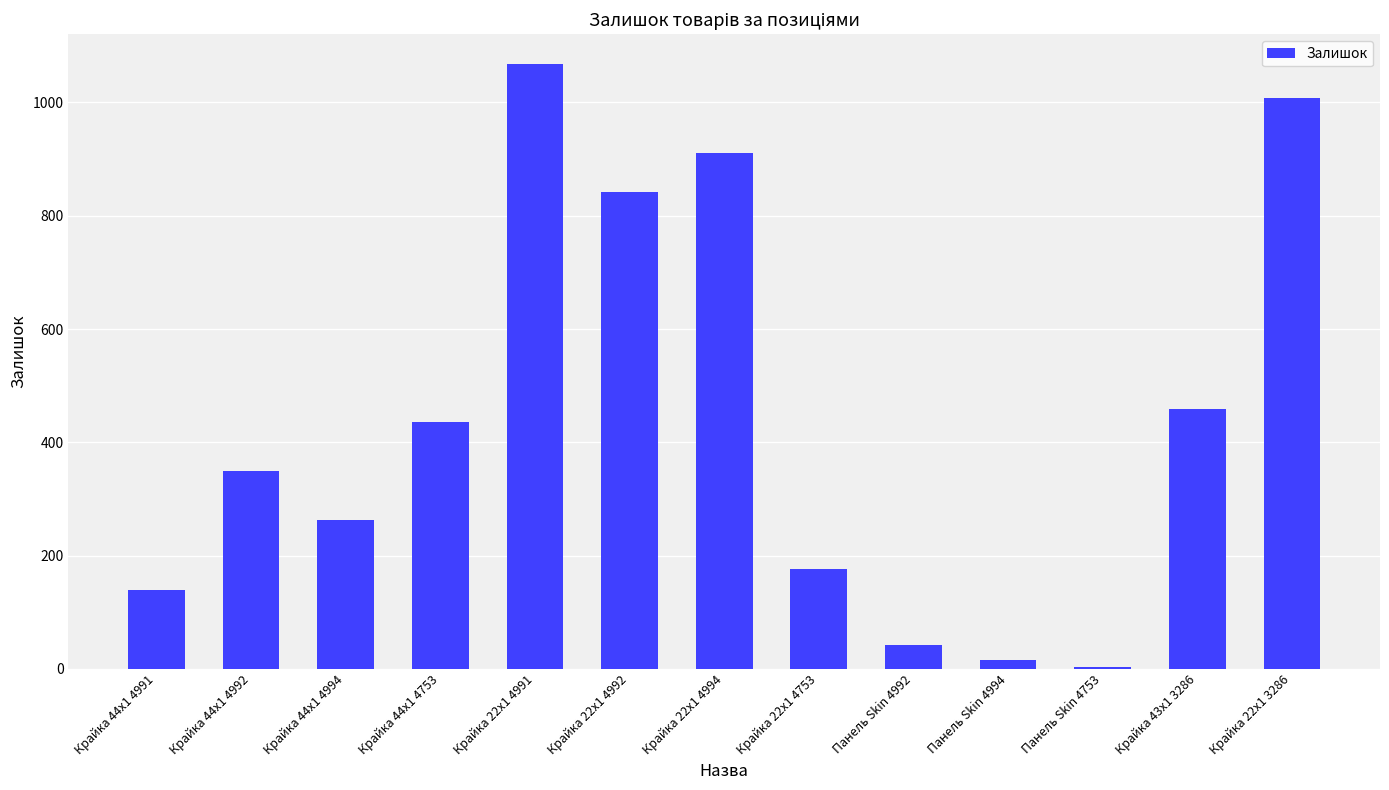

What is the change in value from Крайка 44x1 4991 to Крайка 22x1 4753?

+37